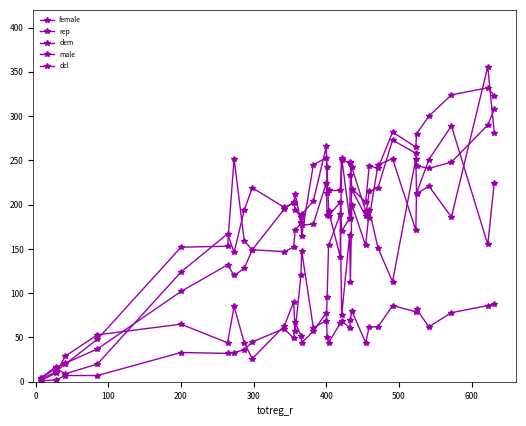

Does the chart have visible grid lines?

No